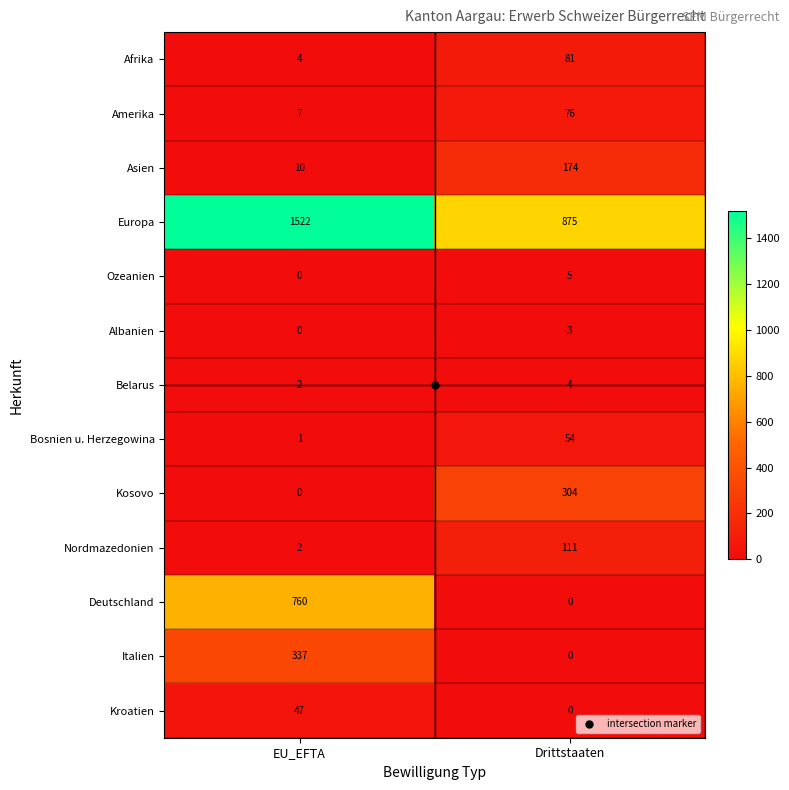

What is the difference between the Italien values at EU_EFTA and Drittstaaten?

337